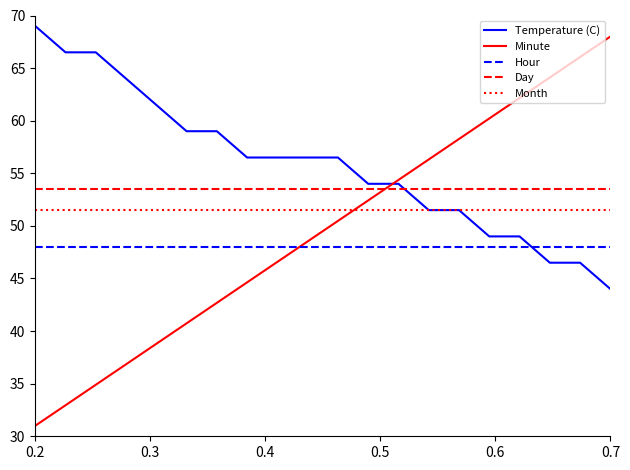

True or false: Month and Day cross at least once.

False